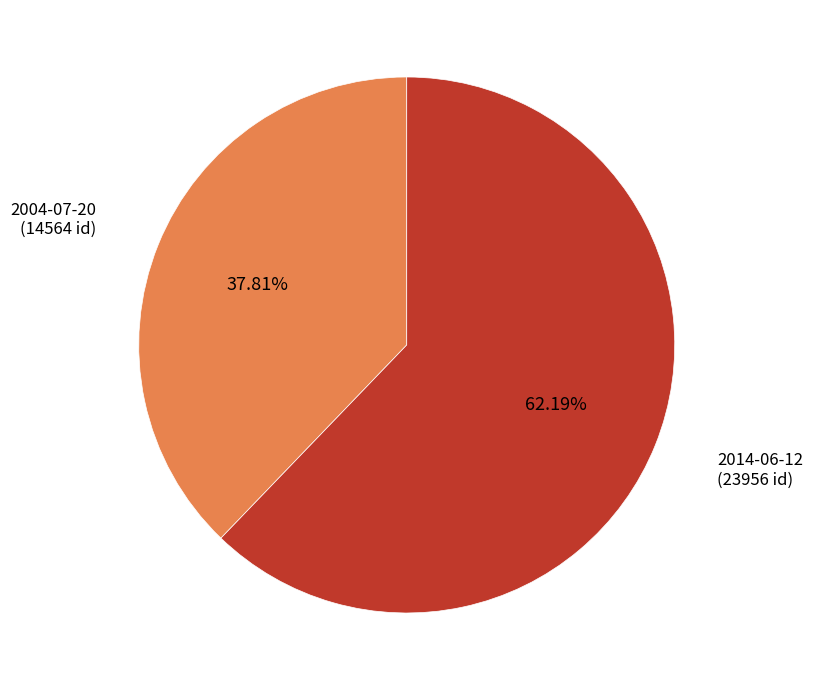

Is there any slice that represents more than half of the pie?

Yes